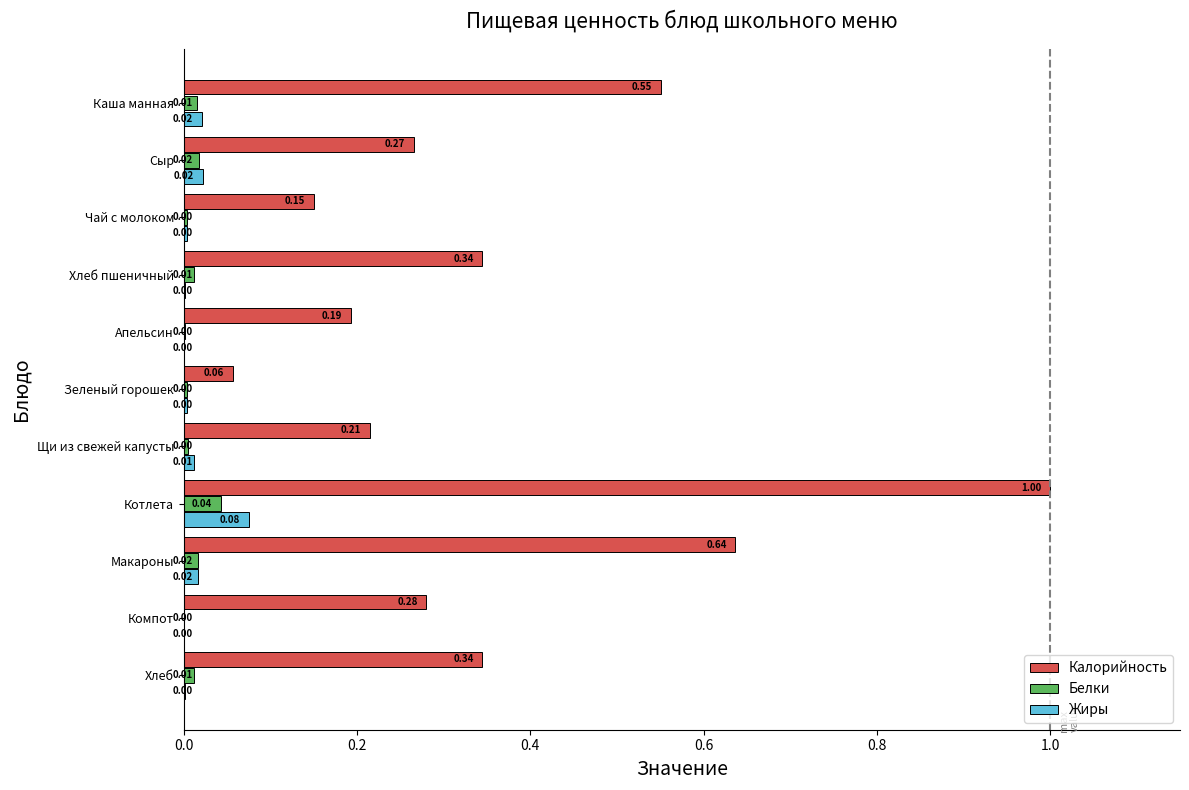

Which series has the largest total across all categories?

Калорийность